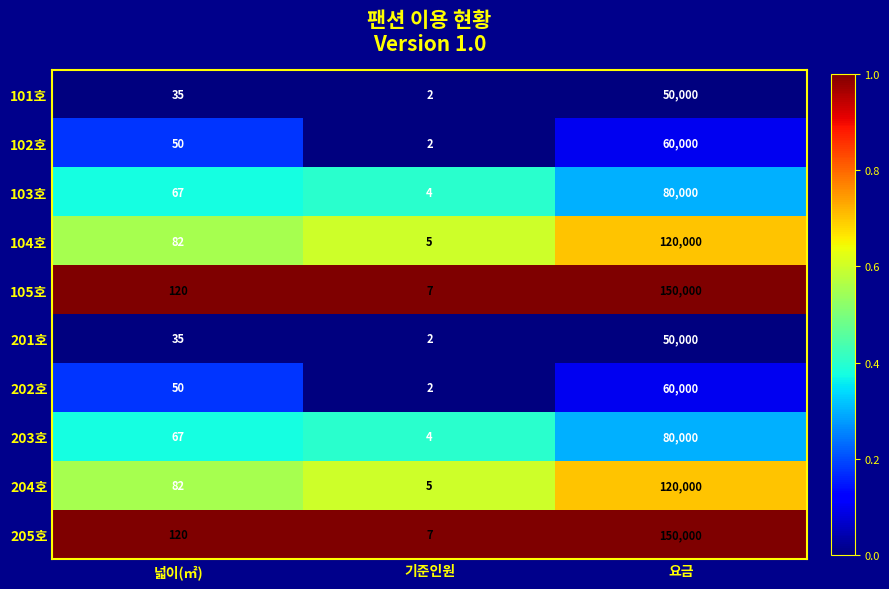

What is the approximate value of 103호 at 기준인원?

4